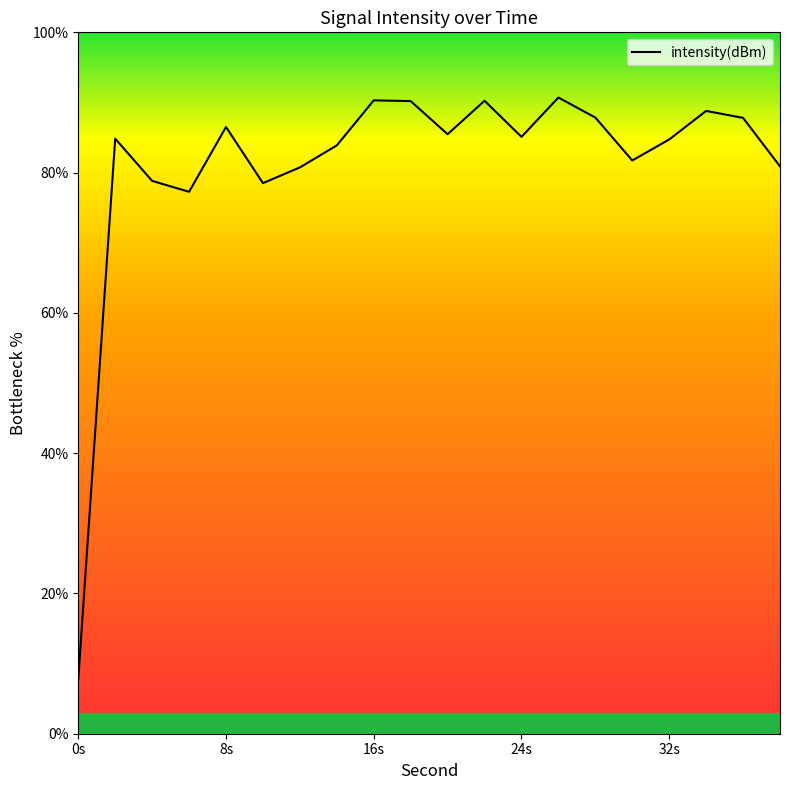

What is the smallest value displayed?

7.8